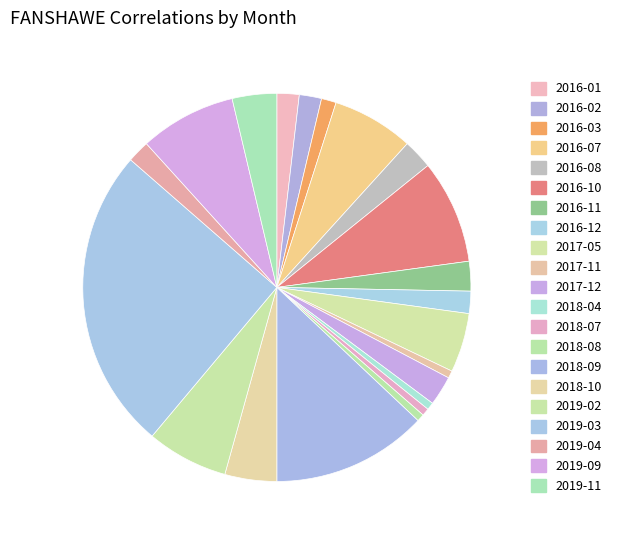

True or false: 2019-04 accounts for 2% of the total.

True